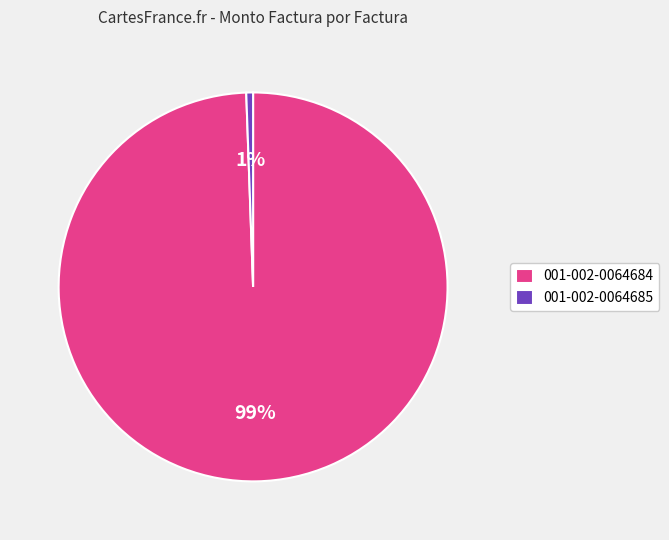

Rank the categories by value from highest to lowest.

001-002-0064684, 001-002-0064685